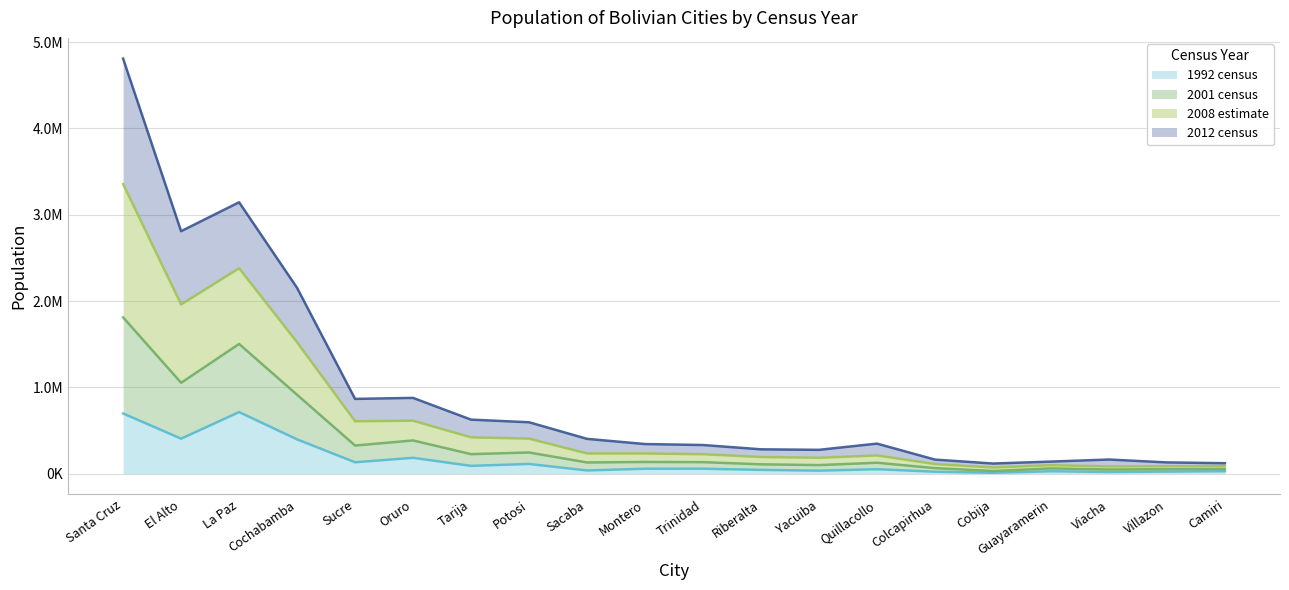

What is the label of the 13th point from the left?

Yacuiba